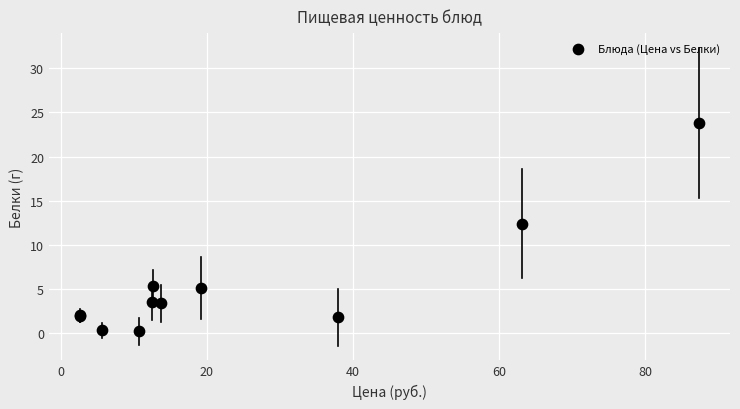

What Y value in the scatter plot is closest to 12?

12.4